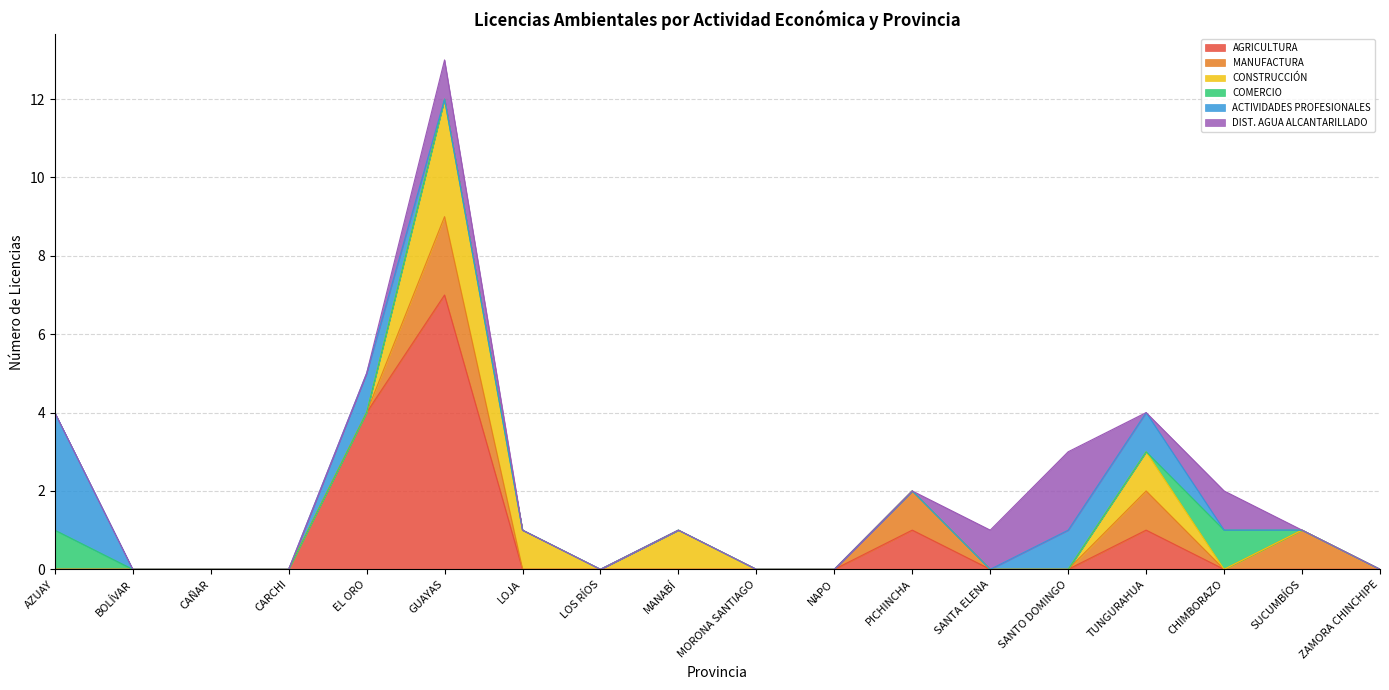

At which category is the sum across all series the highest?

GUAYAS